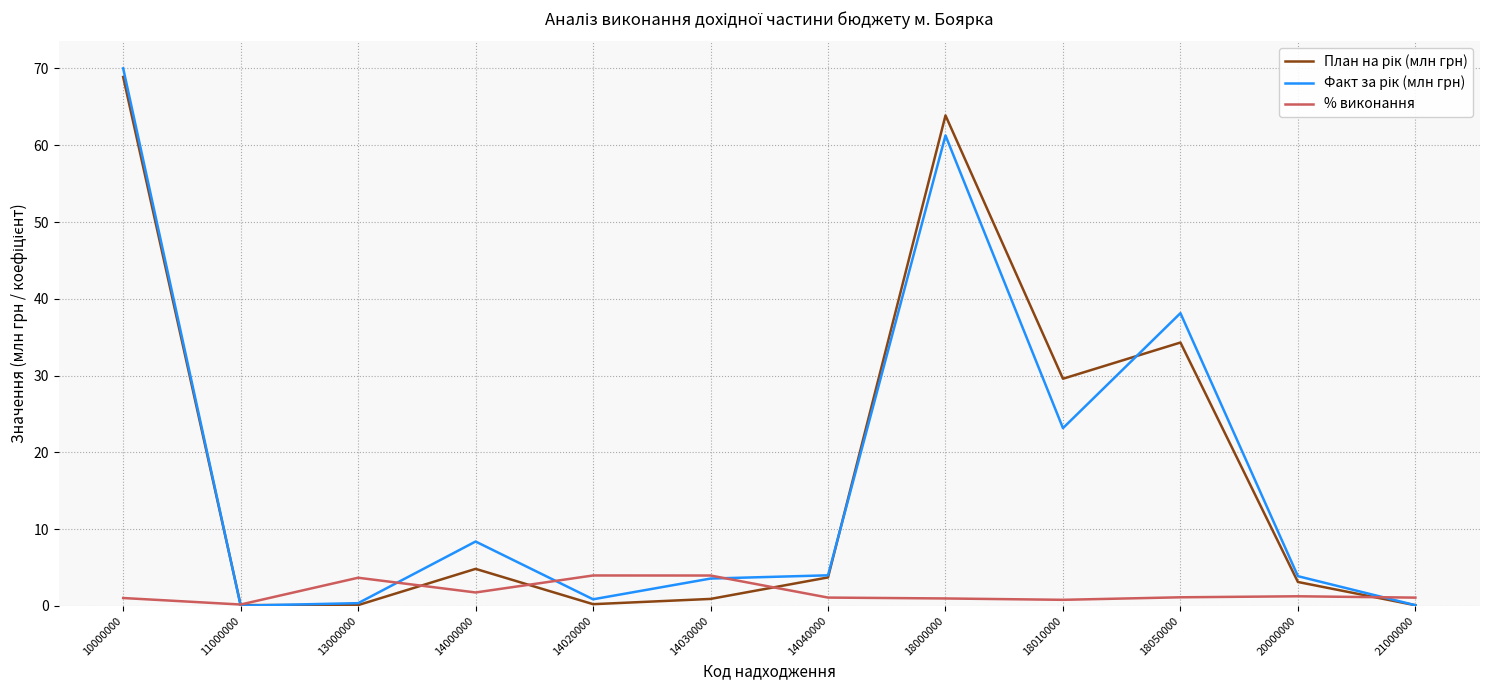

At which category is the sum across all series the highest?

10000000